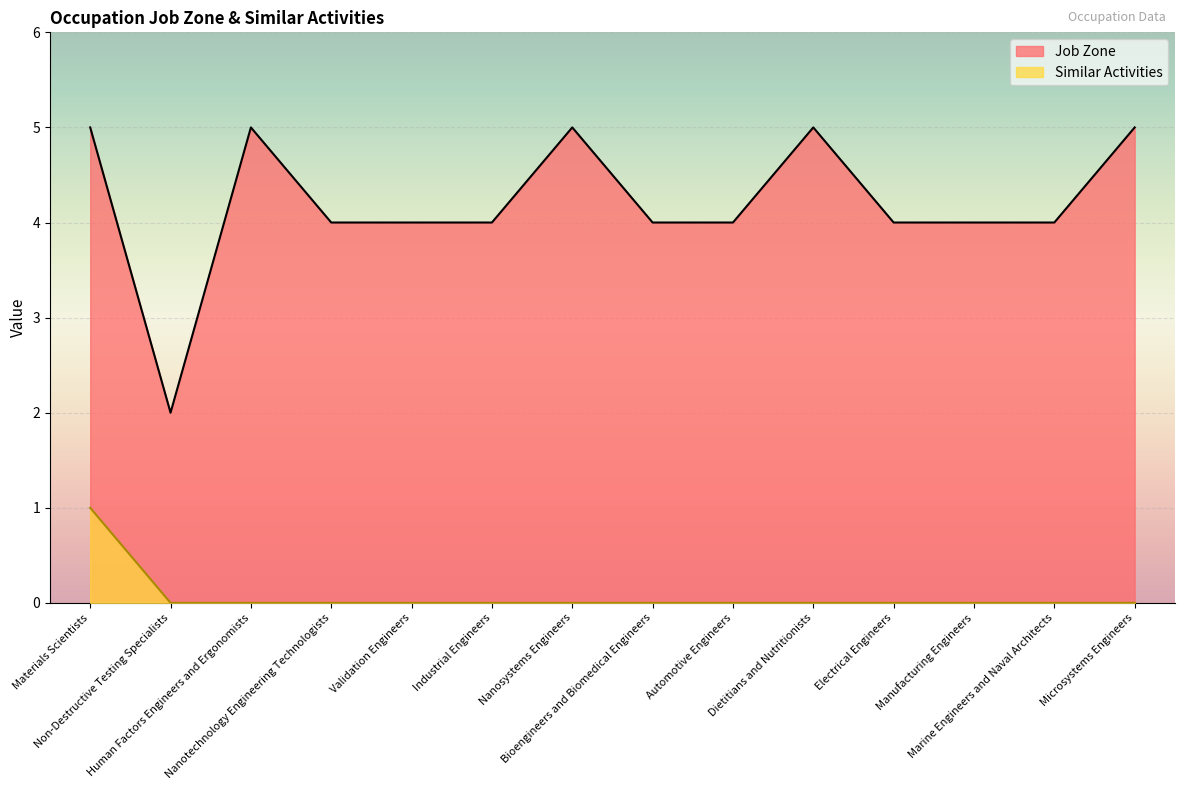

Count the Similar Activities values in the range 0 to 1.

14